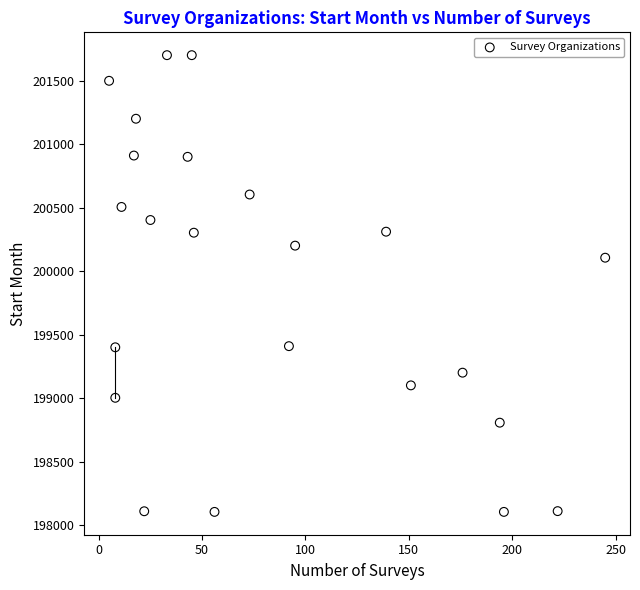

What Y value in the scatter plot is closest to 199903?

200107